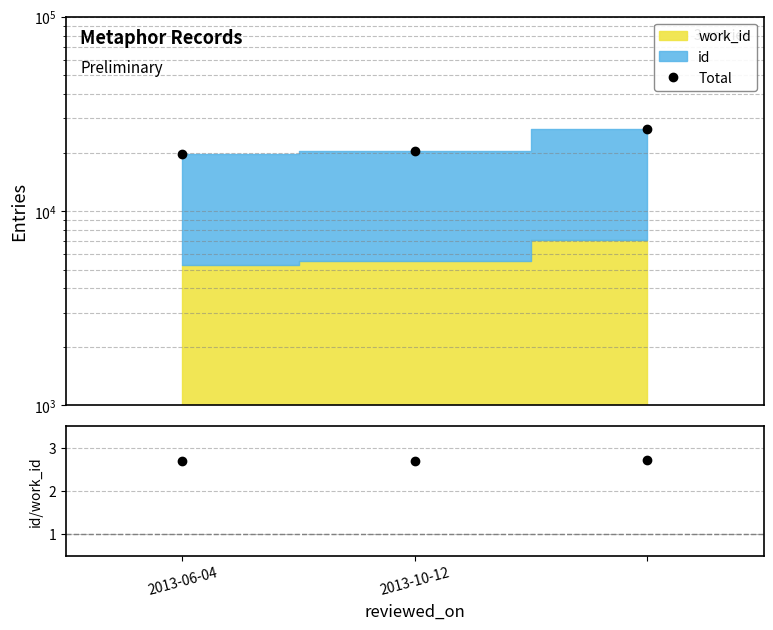

How many lines are shown in the chart?

2